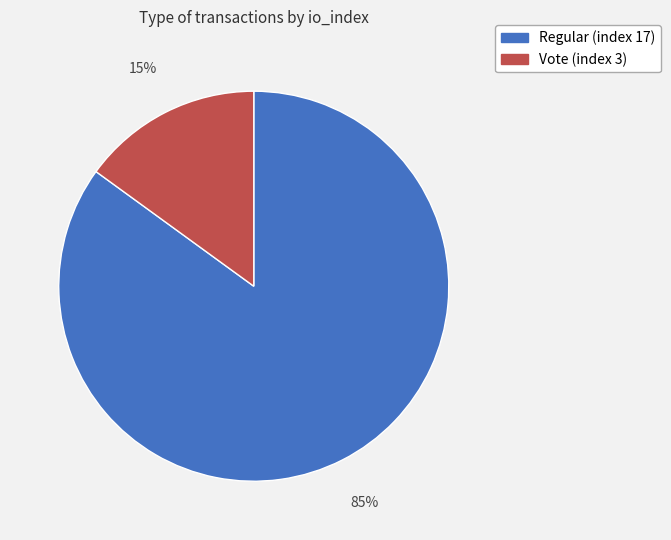

Between Vote (index 3) and Regular (index 17), which is larger?

Regular (index 17)